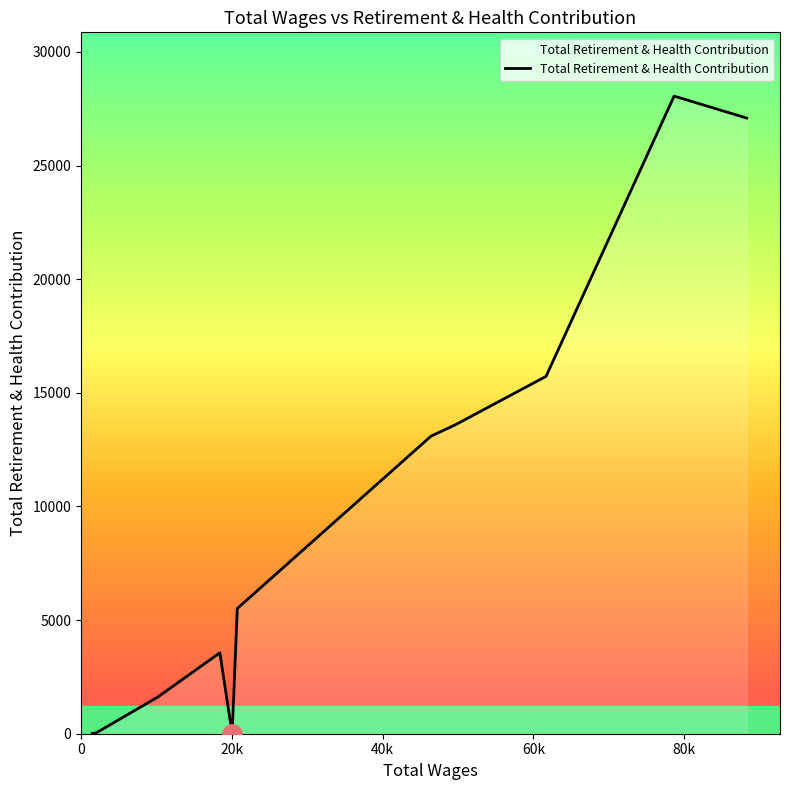

What is the maximum value shown in the chart?

28055